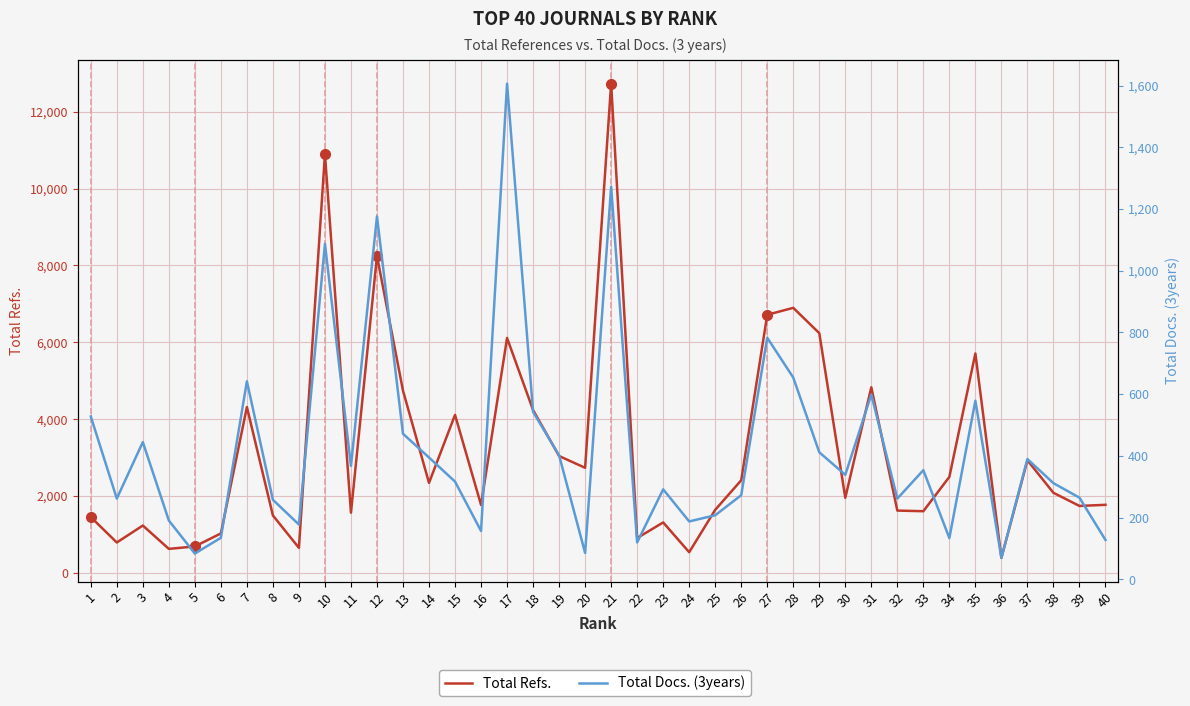

How many series are shown in this chart?

2